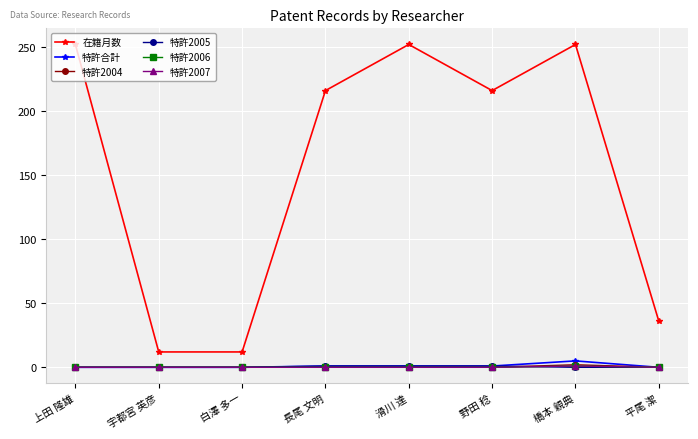

Count the number of categories in the chart.

8